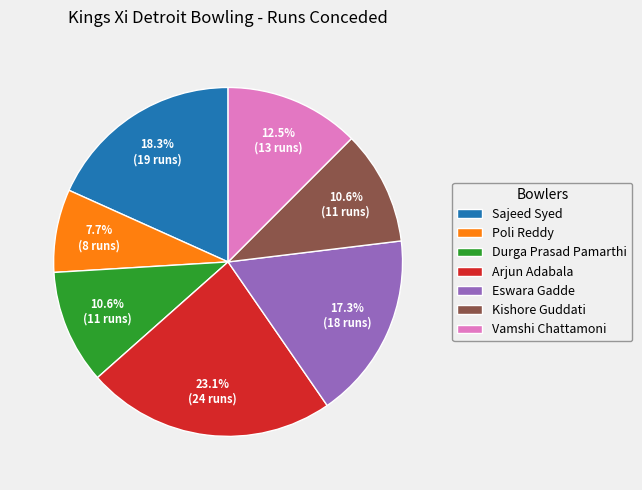

Count the number of slices in the pie.

7